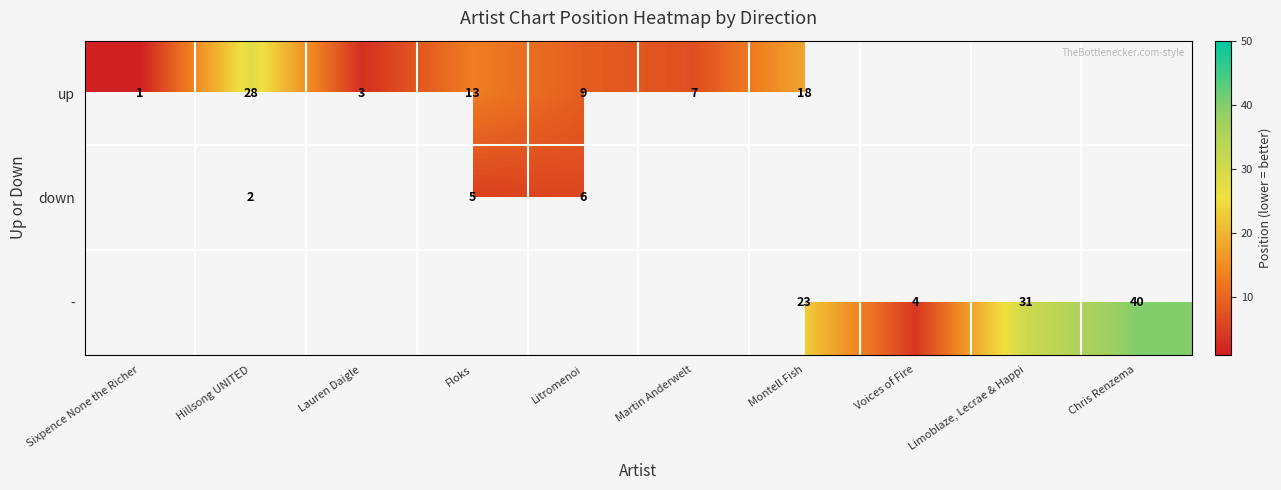

The value of up at Montell Fish is 18. True or false?

True